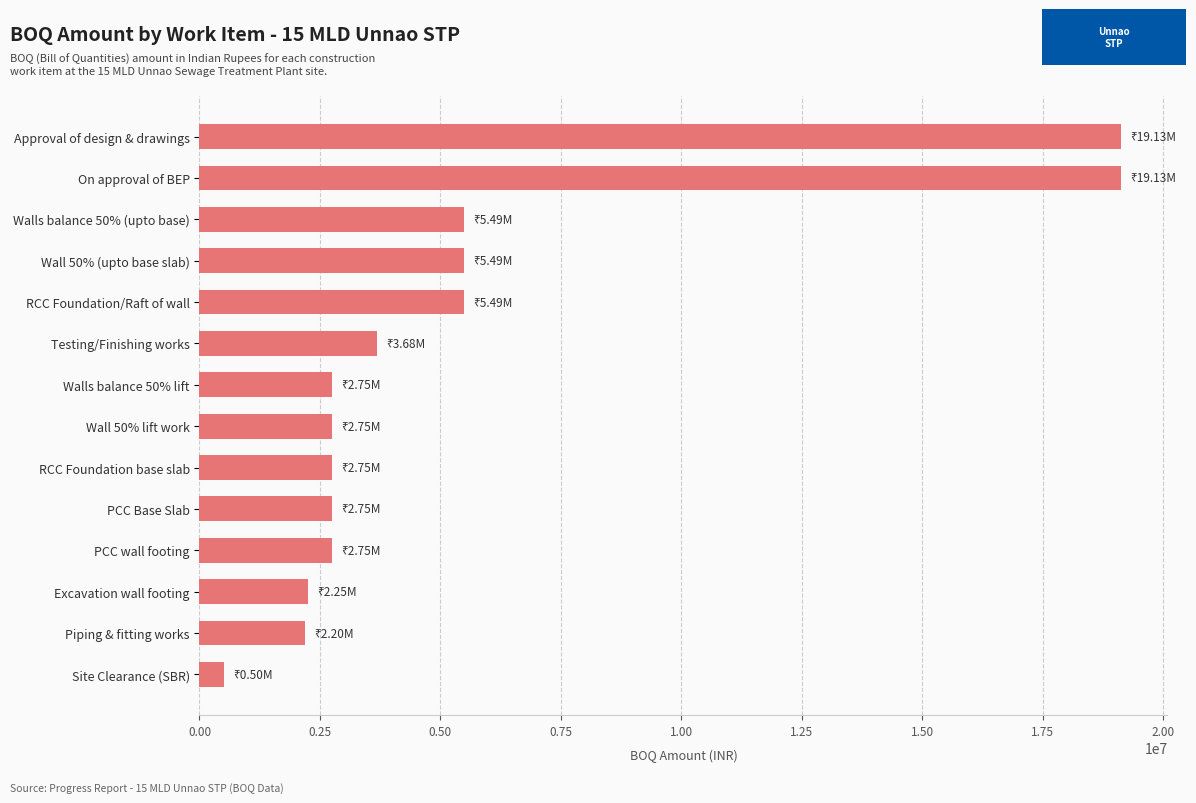

How many data points are above 2746137?

11